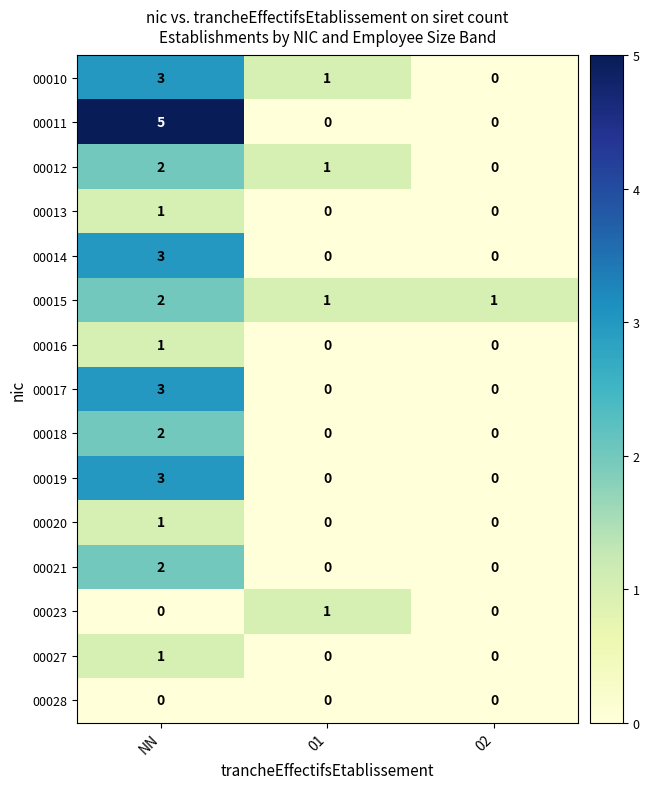

Which series has the largest range (max minus min)?

00011